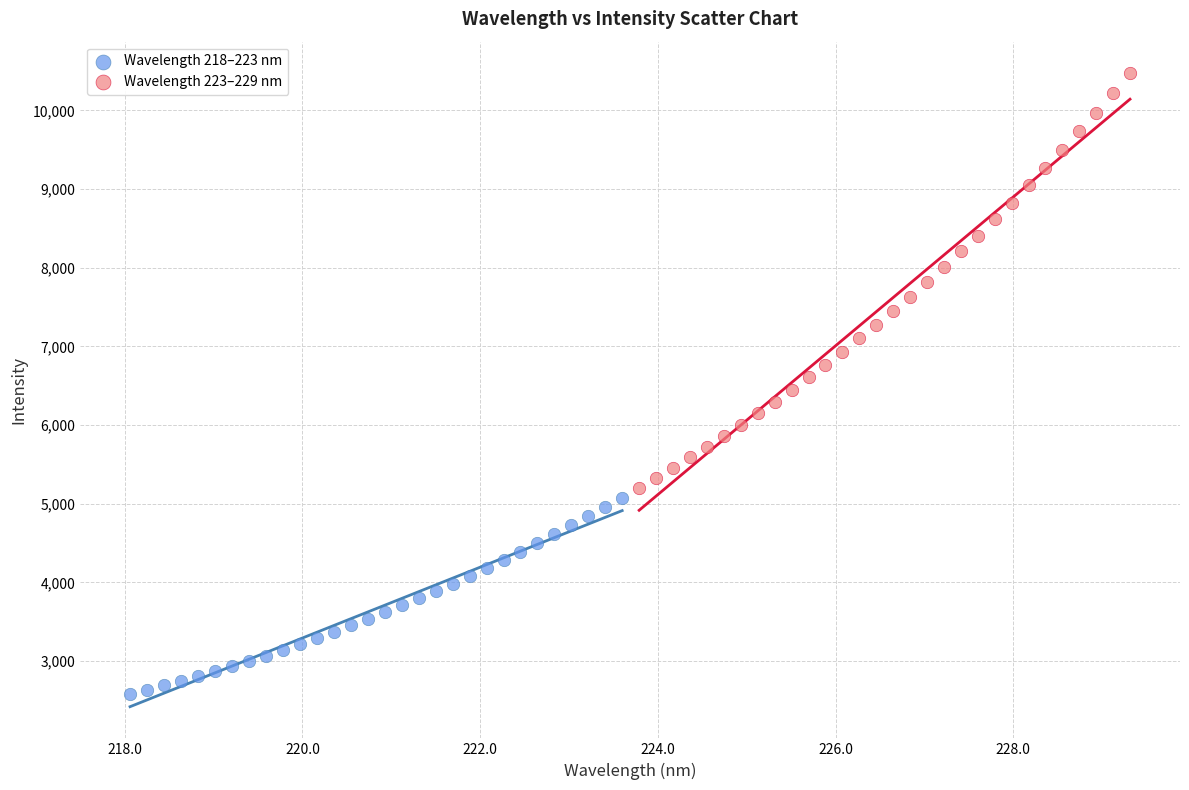

Which series contains the highest Y value?

Wavelength 223–229 nm